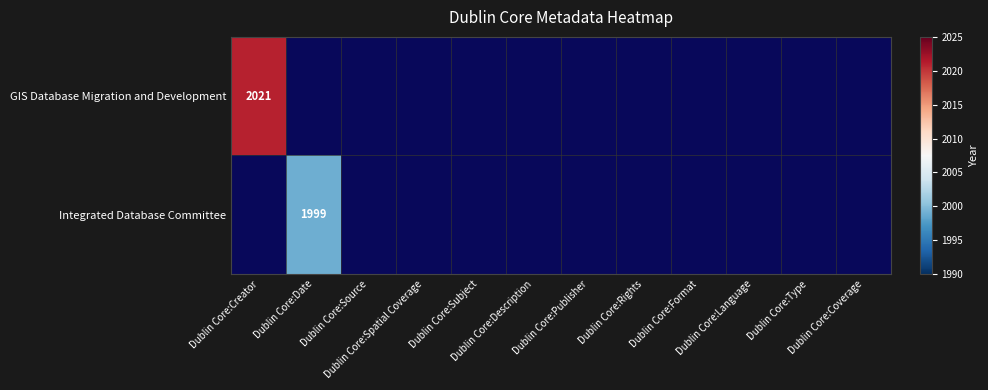

At how many categories does at least one series exceed 2016?

1